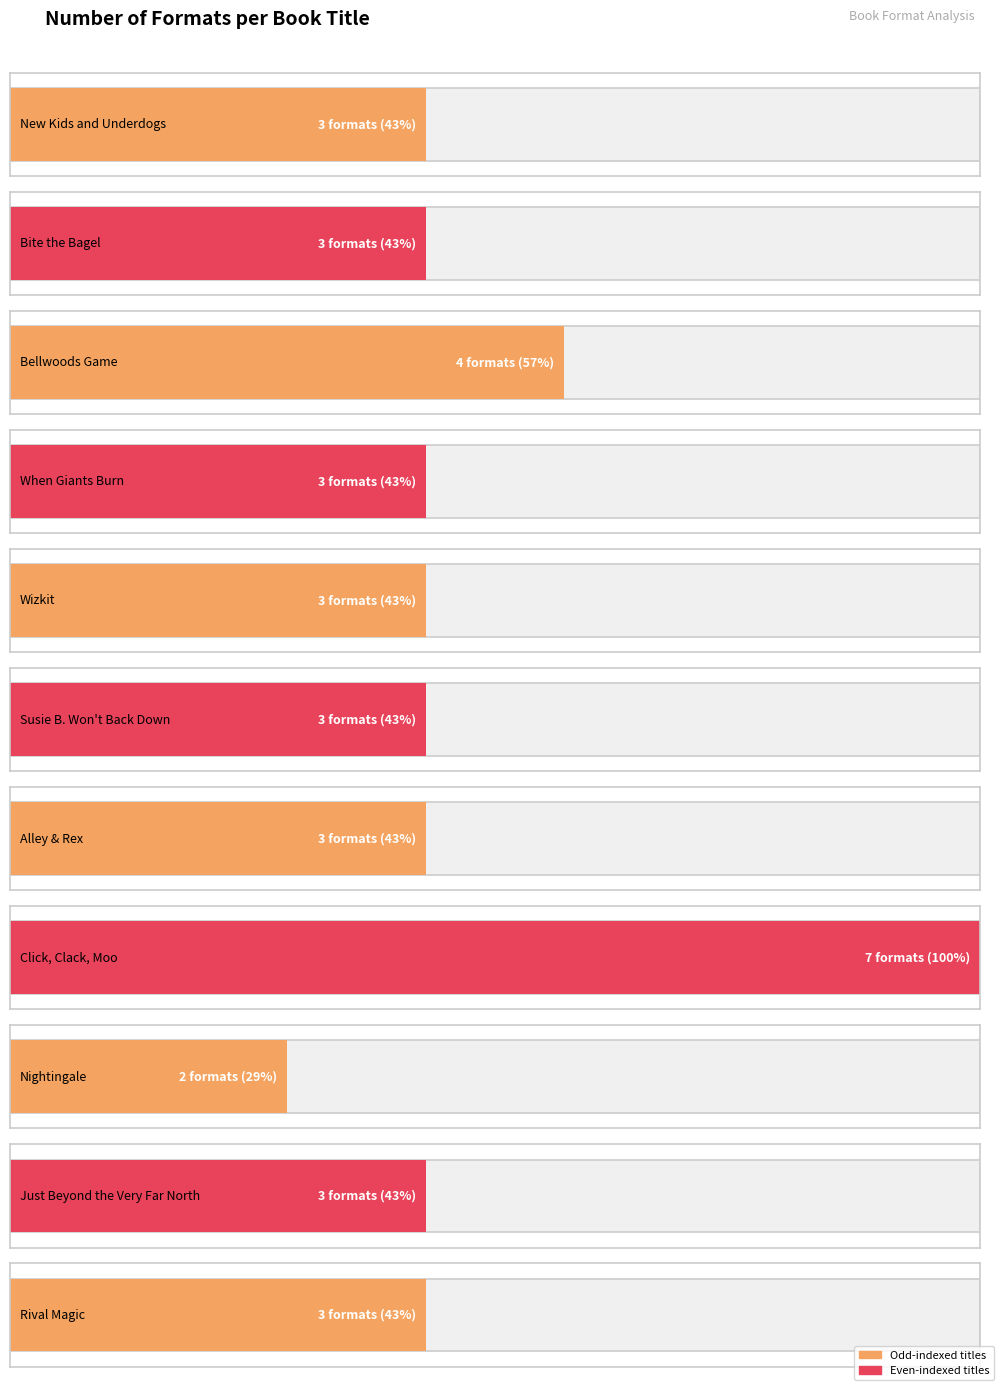

Reading right to left, list all the values displayed in this chart.

Rival Magic=3	Just Beyond the Very, Very Far North=3	Nightingale=2	Click, Clack, Moo=7	Alley & Rex=3	Susie B. Won't Back Down=3	Wizkit=3	When Giants Burn=3	Bellwoods Game=4	Bite the Bagel=3	New Kids and Underdogs=3